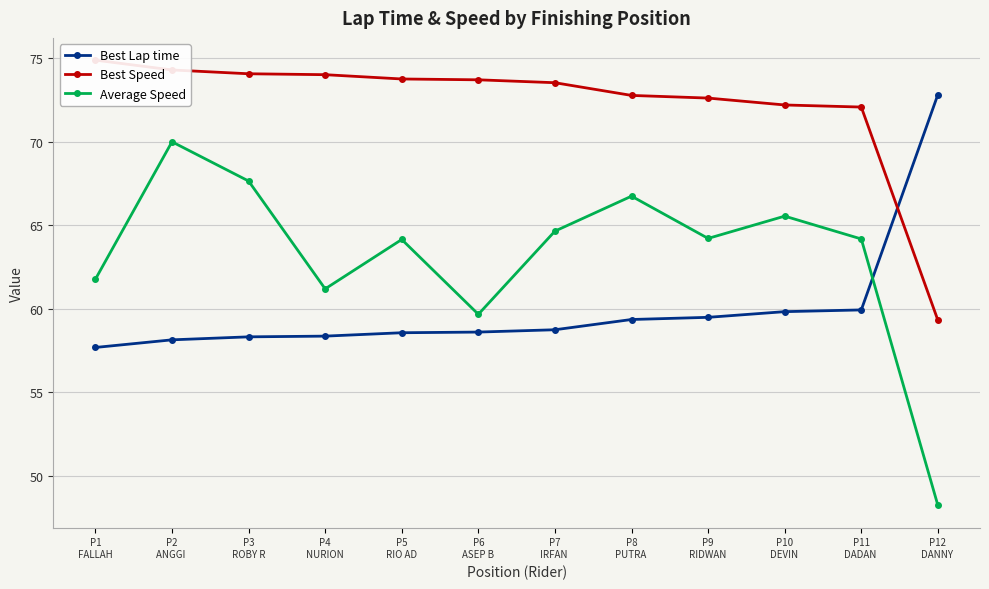

Reading left to right, extract all data points from this chart.

Best Lap time: P1
FALLAH=57.7	P2
ANGGI =58.1	P3
ROBY R=58.3	P4
NURION=58.4	P5
RIO AD=58.6	P6
ASEP B=58.6	P7
IRFAN =58.7	P8
PUTRA =59.4	P9
RIDWAN=59.5	P10
DEVIN =59.8	P11
DADAN =59.9	P12
DANNY =72.8
Best Speed: P1
FALLAH=74.9	P2
ANGGI =74.3	P3
ROBY R=74.1	P4
NURION=74.0	P5
RIO AD=73.8	P6
ASEP B=73.7	P7
IRFAN =73.5	P8
PUTRA =72.8	P9
RIDWAN=72.6	P10
DEVIN =72.2	P11
DADAN =72.1	P12
DANNY =59.3
Average Speed: P1
FALLAH=61.8	P2
ANGGI =70.0	P3
ROBY R=67.7	P4
NURION=61.2	P5
RIO AD=64.2	P6
ASEP B=59.7	P7
IRFAN =64.7	P8
PUTRA =66.7	P9
RIDWAN=64.2	P10
DEVIN =65.5	P11
DADAN =64.2	P12
DANNY =48.2